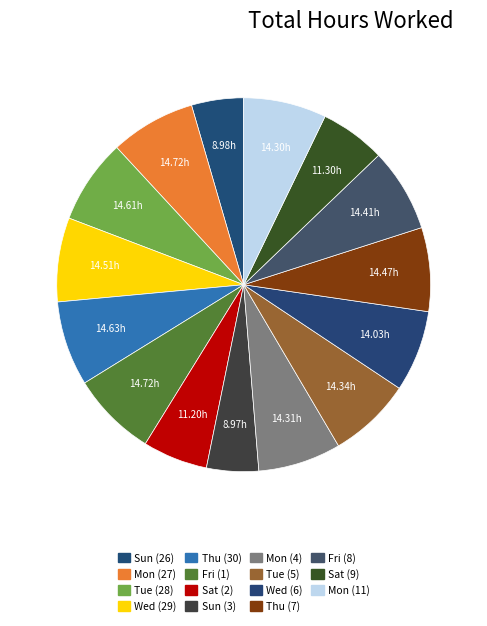

Combined, do Thu (30) and Sat (9) account for over 50%?

No